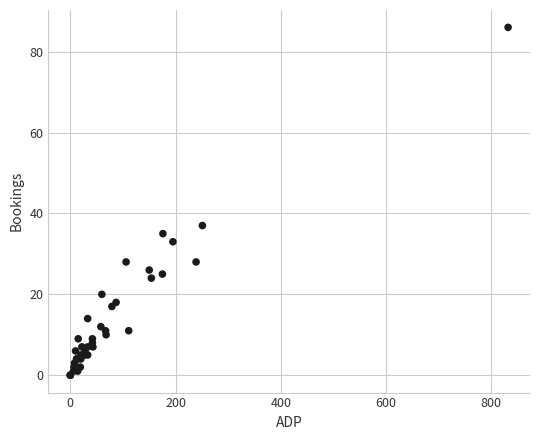

What Y value in the scatter plot is closest to 43?

37